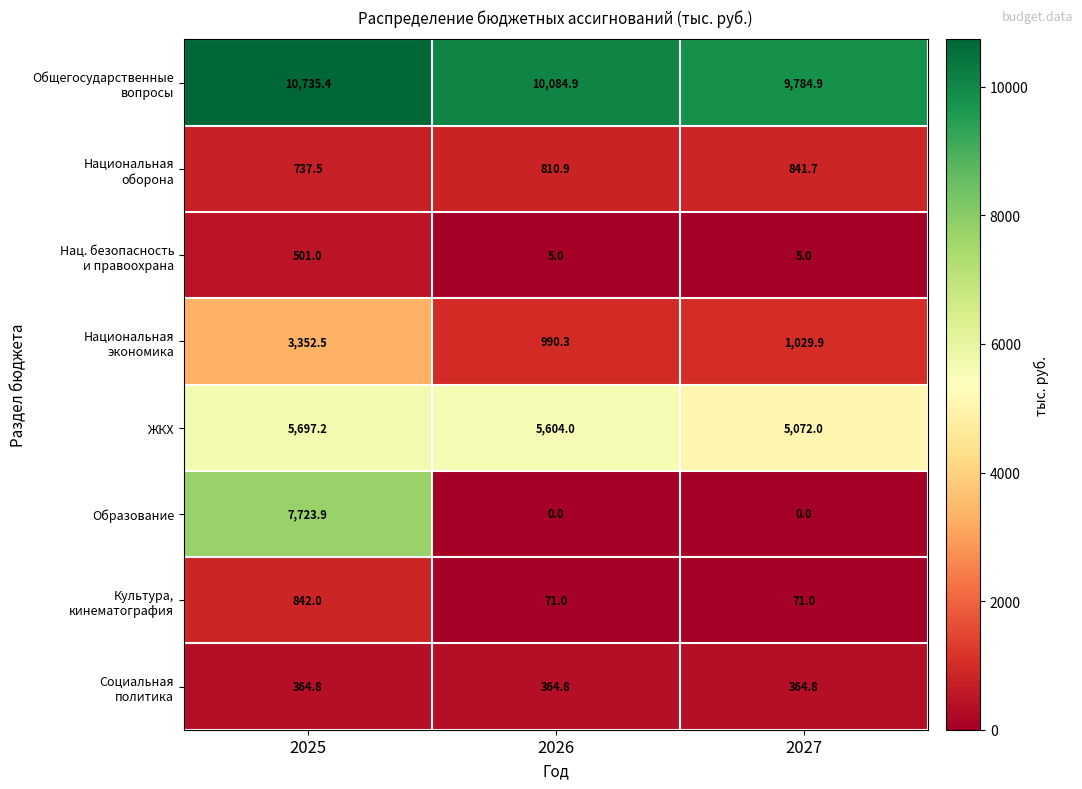

What is the difference between the highest and lowest values at 2026?

10084.9